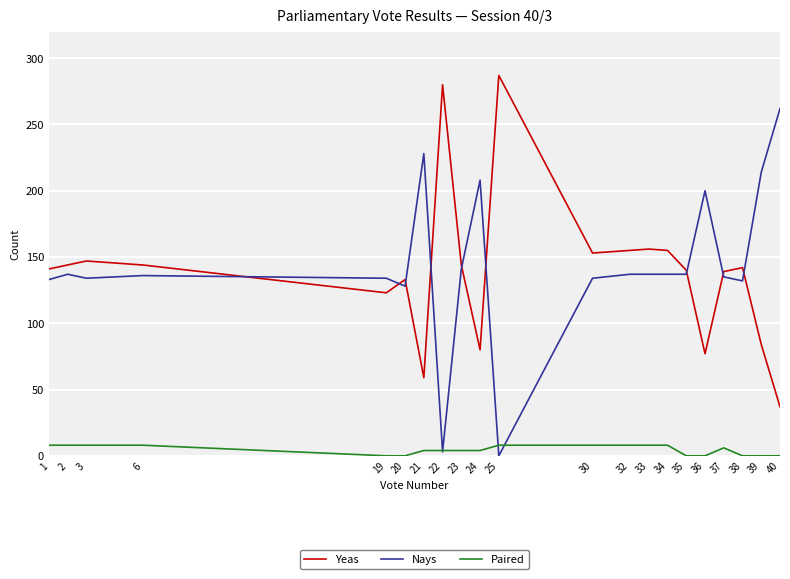

What is the difference between the maximum and minimum values in the Paired series?

8